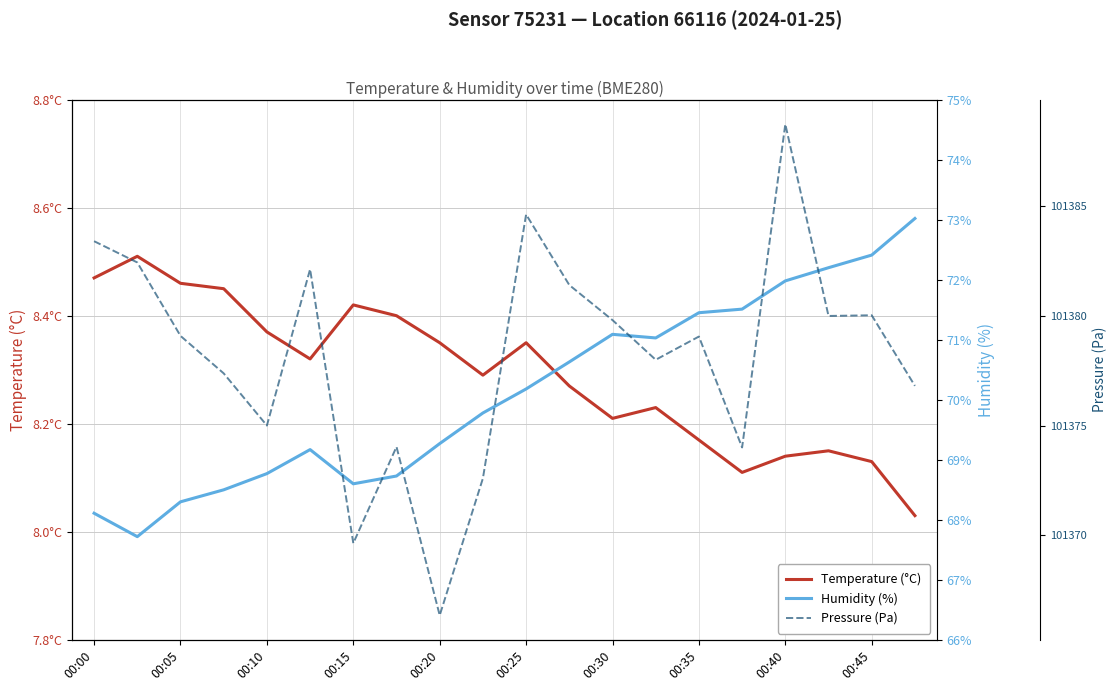

Reading right to left, extract all data points from this chart.

Temperature (°C): 8.0	8.1	8.2	8.1	8.1	8.2	8.2	8.2	8.3	8.3	8.3	8.3	8.4	8.4	8.3	8.4	8.4	8.5	8.5	8.5
Humidity (%): 73.0	72.4	72.2	72.0	71.5	71.5	71.0	71.1	70.6	70.2	69.8	69.3	68.7	68.6	69.2	68.8	68.5	68.3	67.7	68.1
Pressure (Pa): 101376.8	101380.0	101380.0	101388.8	101374.0	101379.1	101378.0	101379.8	101381.4	101384.6	101372.6	101366.3	101374.0	101369.6	101382.1	101375.0	101377.4	101379.1	101382.4	101383.4